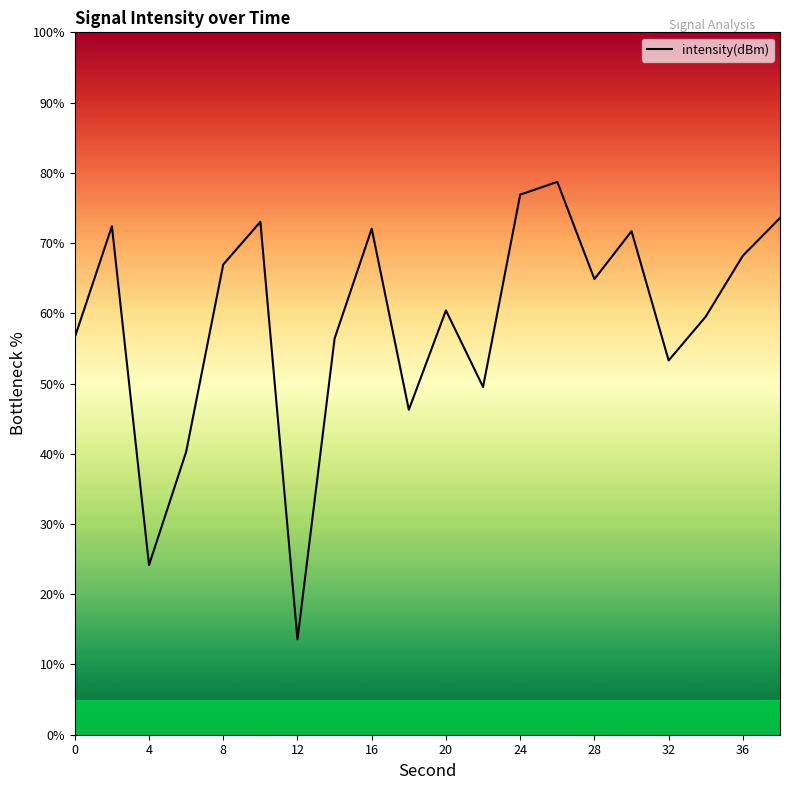

What is the greatest value displayed?

78.7